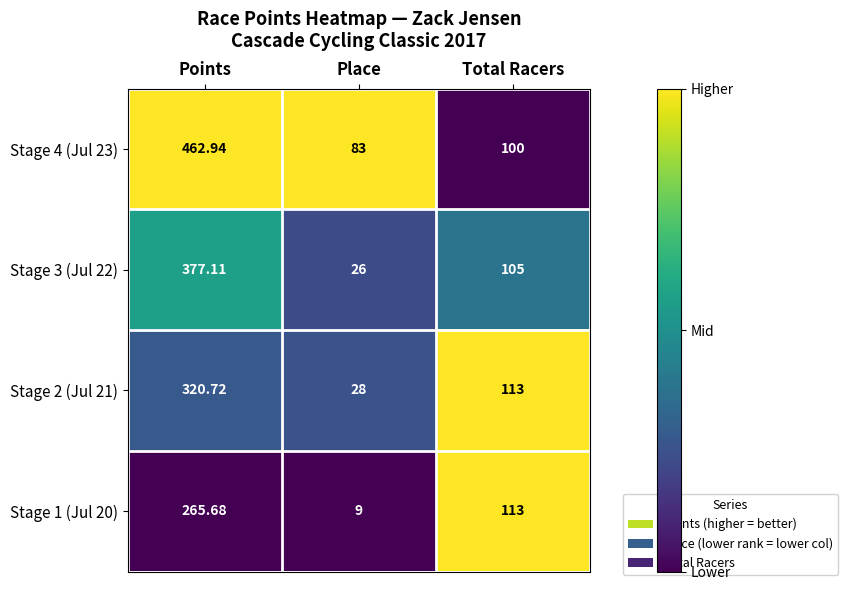

At which category is the sum across all series the highest?

Points